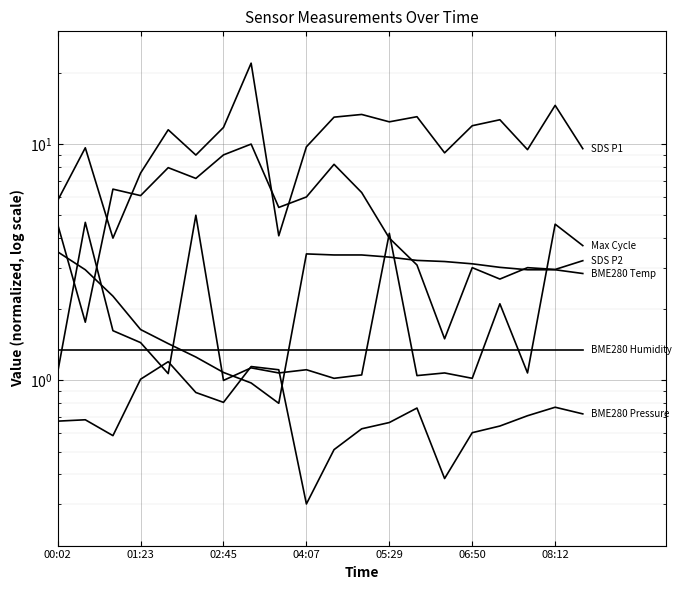

Between 06:50 and 05:29, which is larger?

05:29